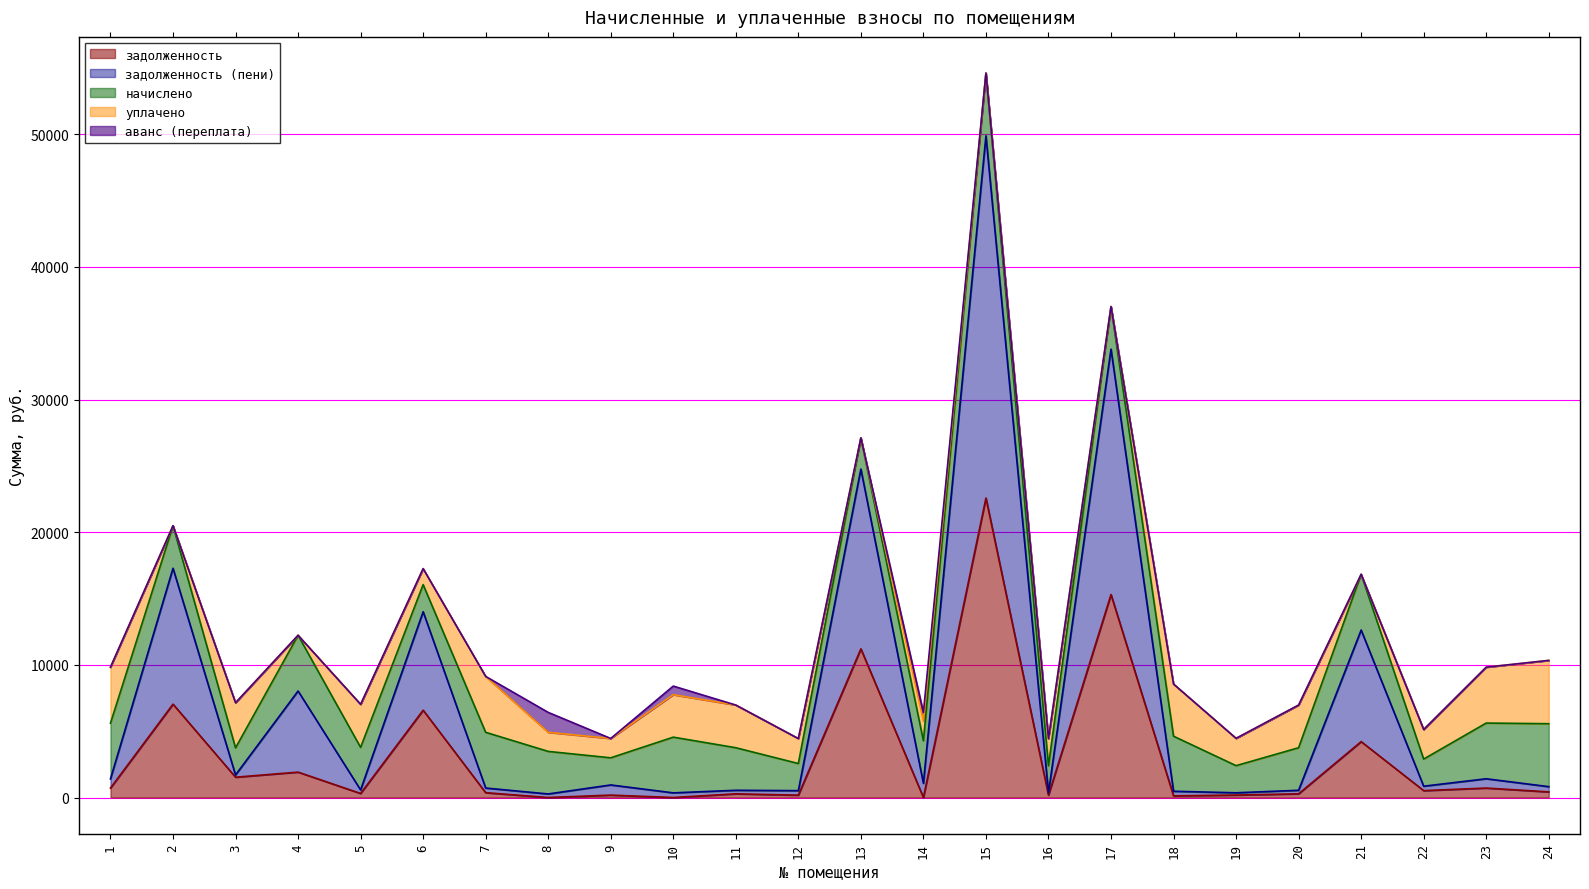

How many times do задолженность (пени) and аванс (переплата) cross each other?

4